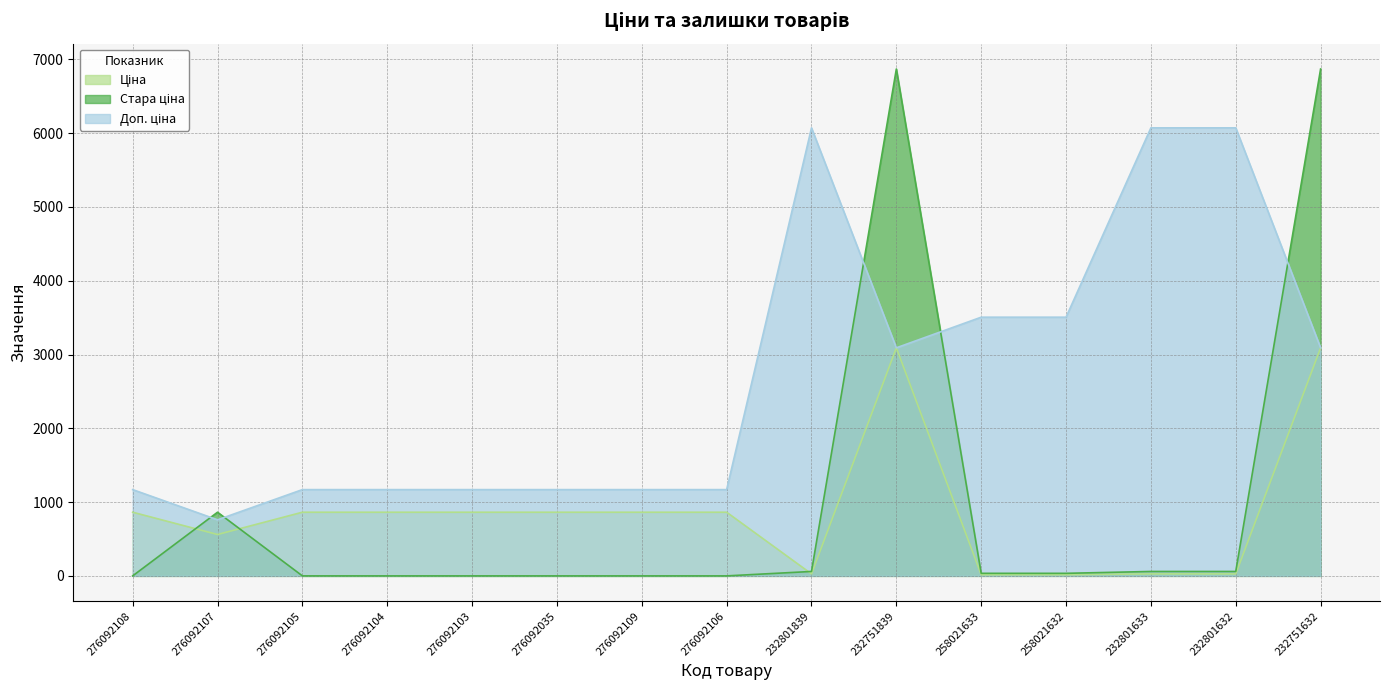

Between 258021632 and 232801633, which is larger?

232801633